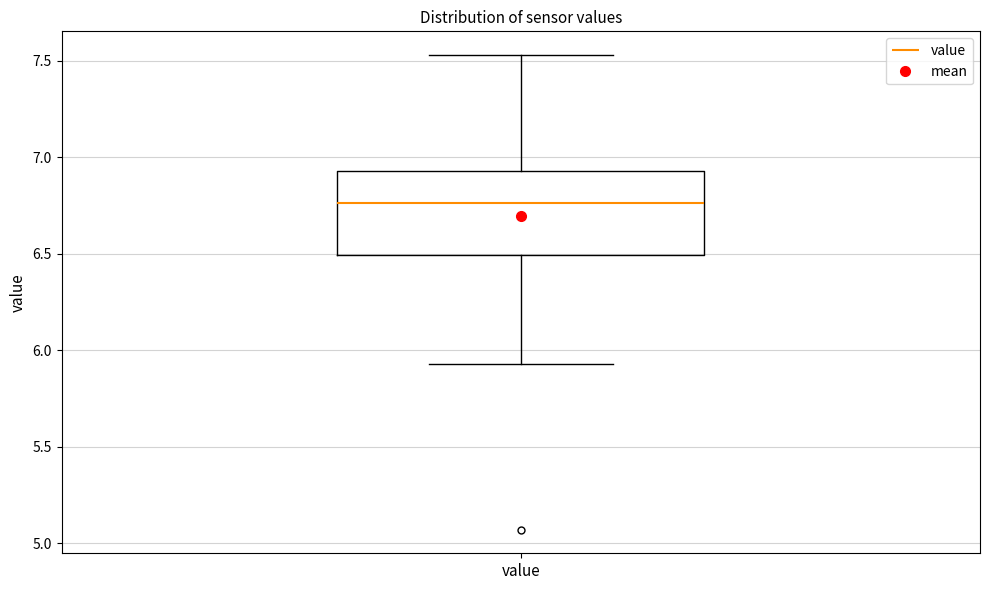

Transcribe this box plot: give where the median line is, the range the box spans, and where the two whiskers end, as read against the y-axis. The values are not printed on the chart, so give them approximately, as read against the axis.

median 6.75, box 6.50 to 6.95, whiskers 5.95 to 7.55